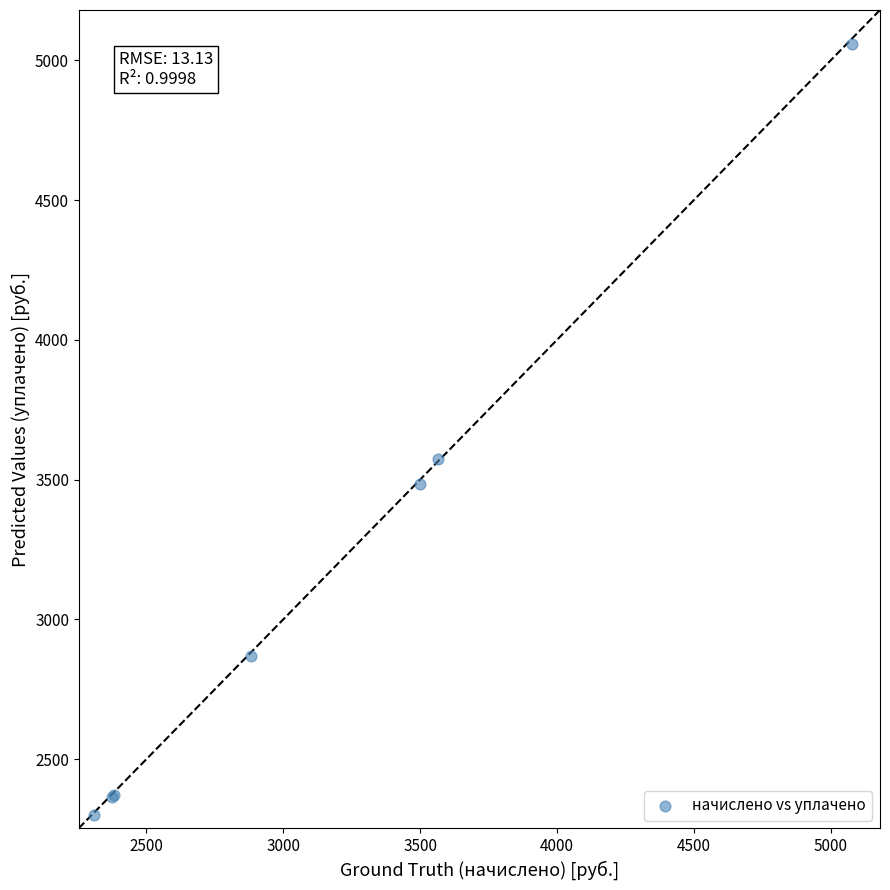

What Y value in the scatter plot is closest to 3678?

3573.5